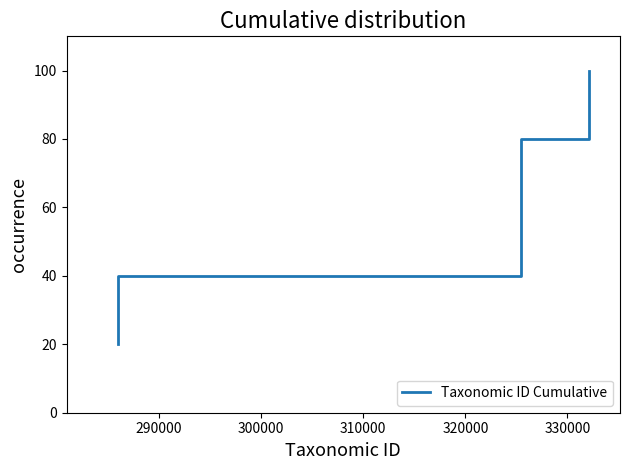

What is the minimum value shown in the chart?

20